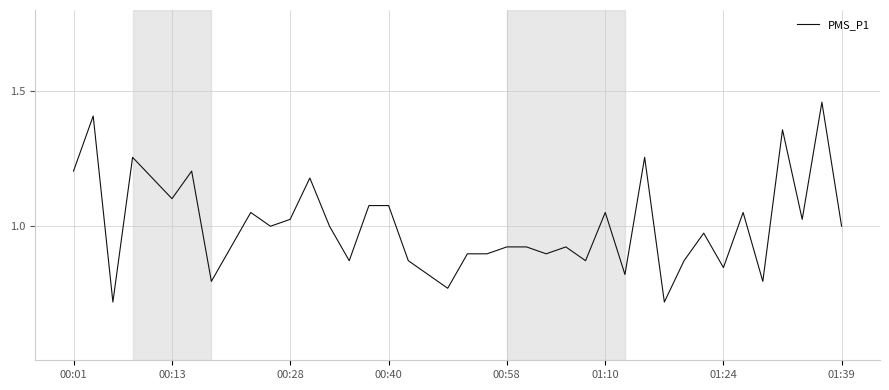

What is the average value?

1.0